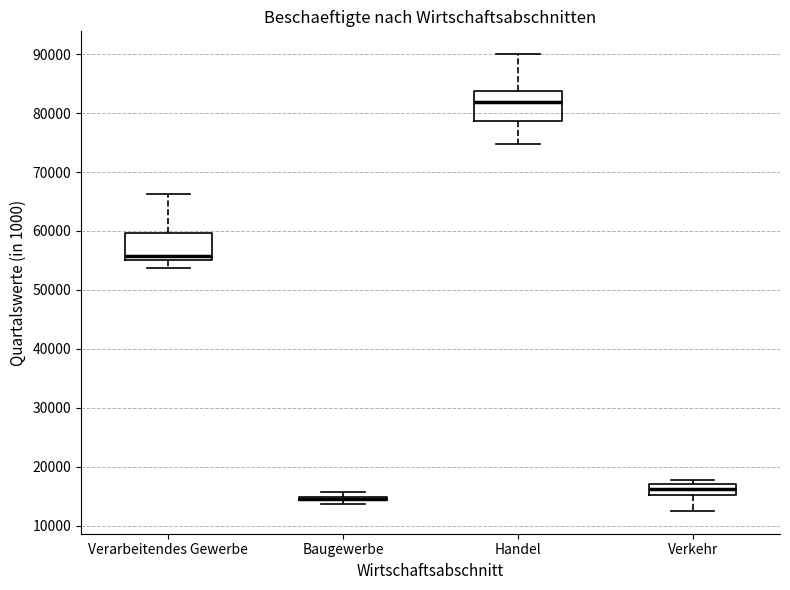

Where does the lower whisker of the box for Verkehr end on the y-axis? The values are not printed on the chart, so give them approximately, as read against the axis.

13000